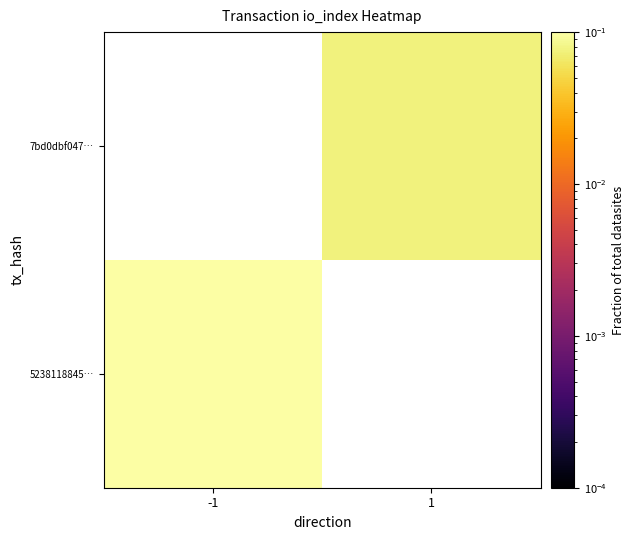

What is the greatest value displayed?

0.9